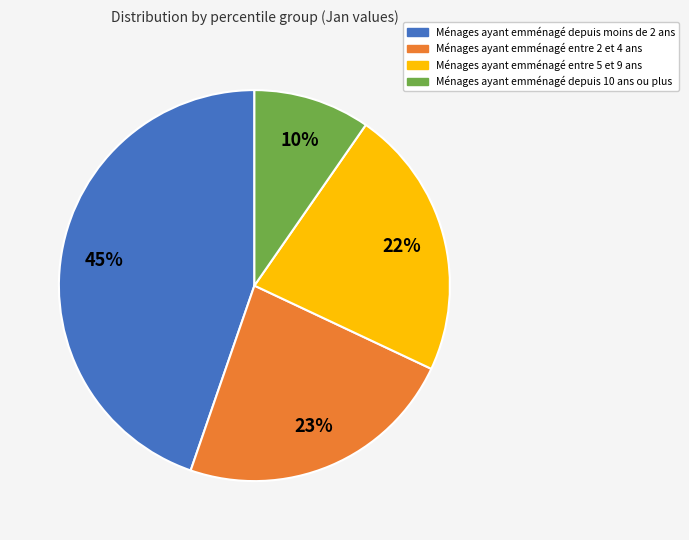

Does any single category account for the majority?

No